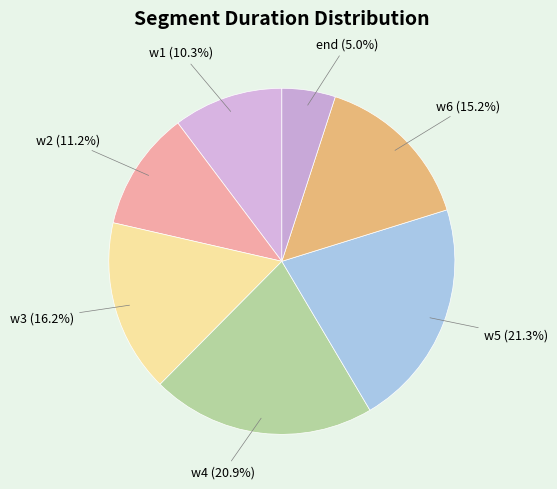

How many segments does this pie chart have?

7